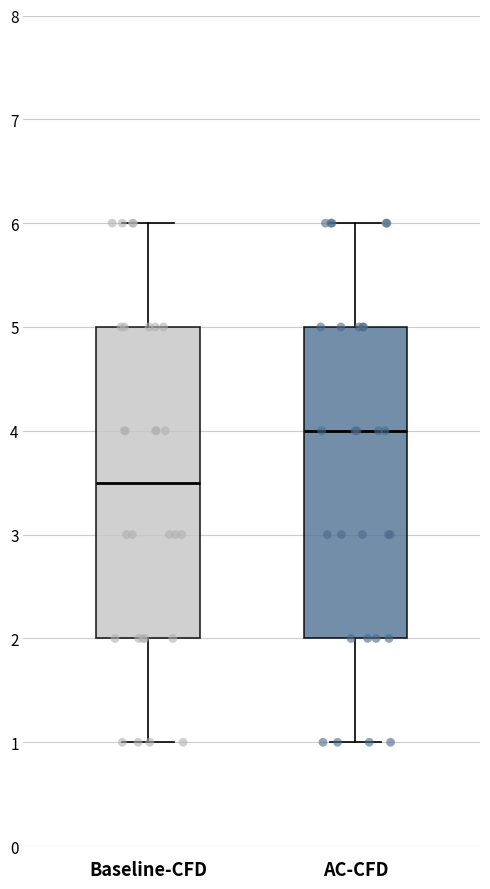

Reading left to right, transcribe this box plot: for each box, give where its median line is, the range the box spans, and where its two whiskers end, as read against the y-axis. The values are not printed on the chart, so give them approximately, as read against the axis.

Baseline-CFD: median 3.5, box 2.0 to 5.0, whiskers 1.0 to 6.0
AC-CFD: median 4.0, box 2.0 to 5.0, whiskers 1.0 to 6.0